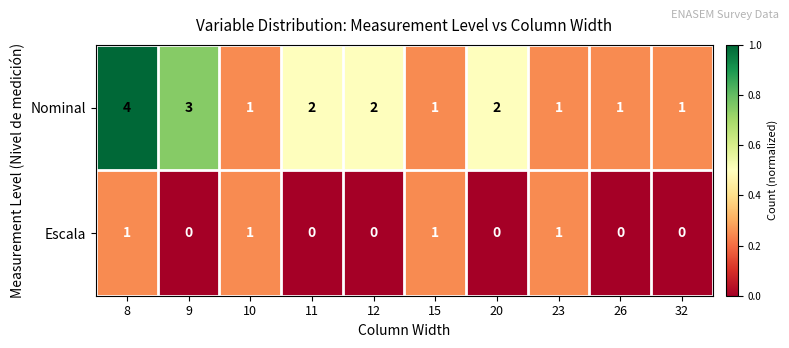

The Nominal series shows 1 at 15. True or false?

True